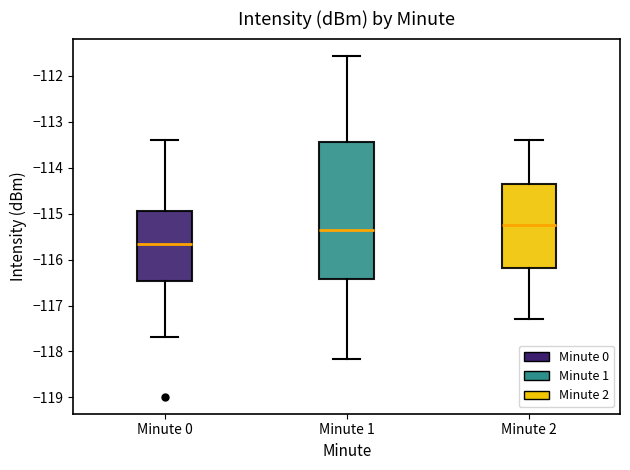

Reading left to right, transcribe this box plot: for each box, give where its median line is, the range the box spans, and where its two whiskers end, as read against the y-axis. The values are not printed on the chart, so give them approximately, as read against the axis.

Minute 0: median -115.7, box -116.5 to -114.9, whiskers -117.7 to -113.4
Minute 1: median -115.4, box -116.4 to -113.4, whiskers -118.2 to -111.6
Minute 2: median -115.2, box -116.2 to -114.3, whiskers -117.3 to -113.4